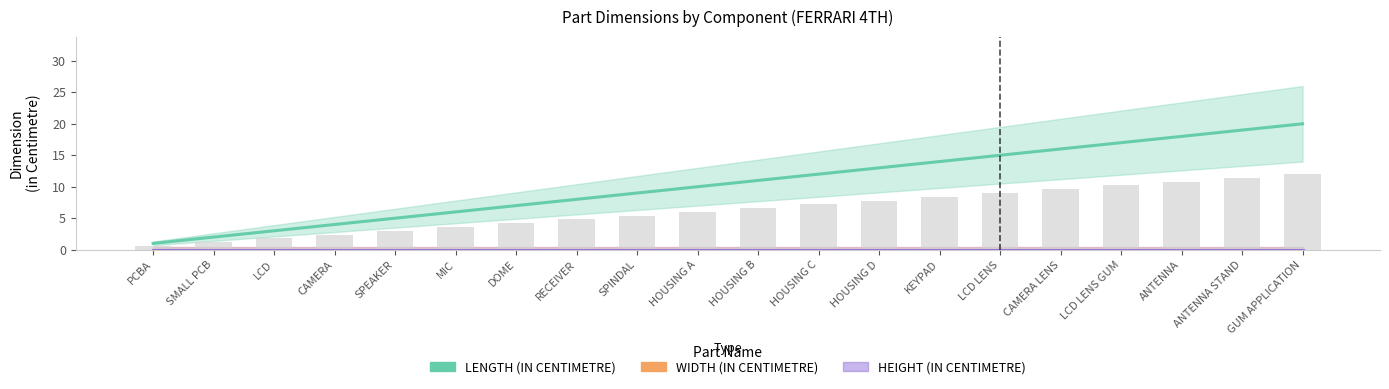

How many categories are shown in the chart?

20